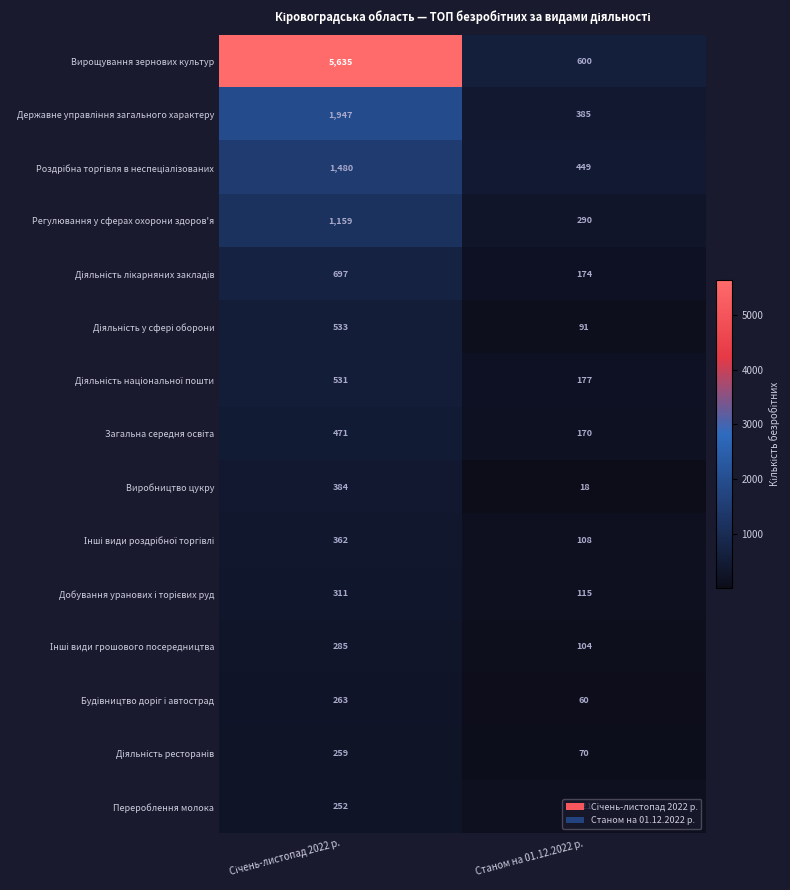

What is the total value across all series at Станом на 01.12.2022 р.?

2932